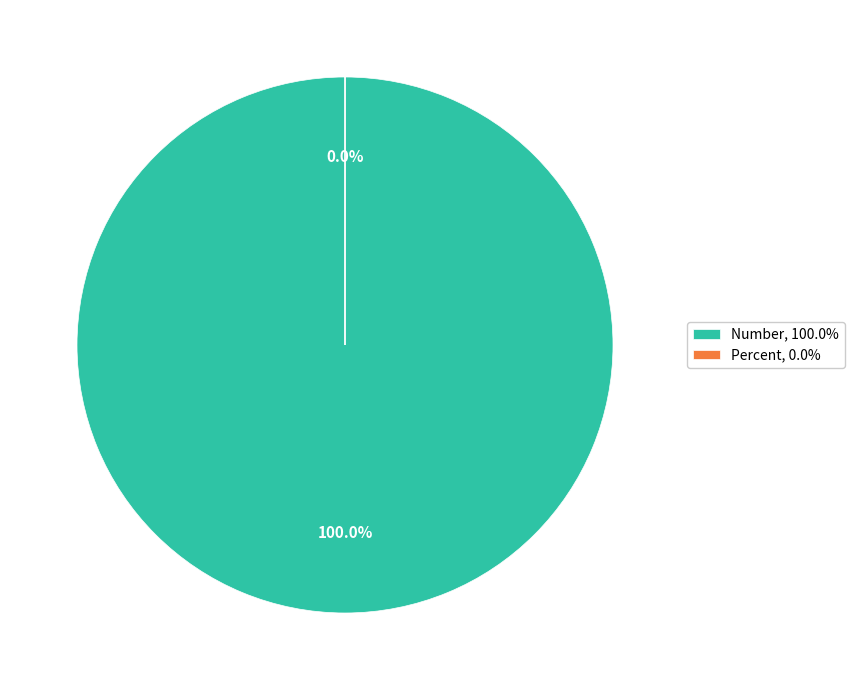

What is the smallest slice in the pie chart?

Percent